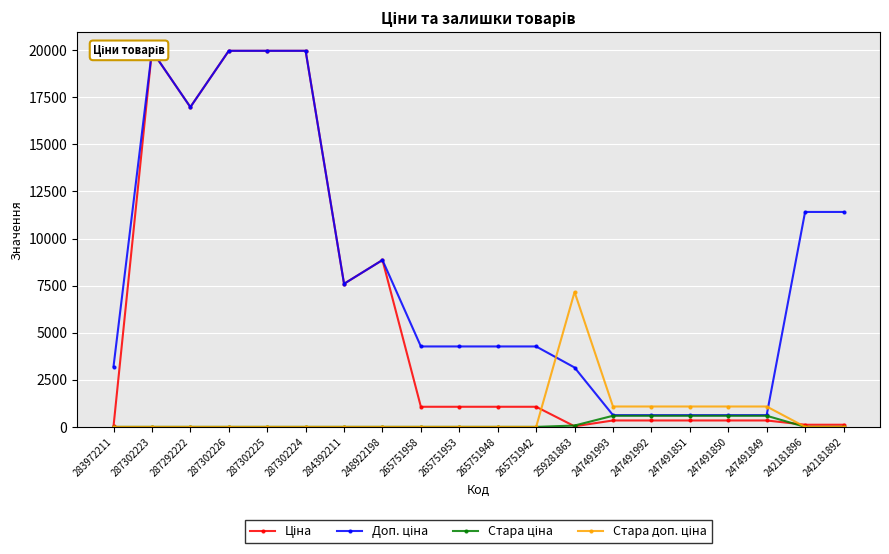

Rank the series at 287292222 from lowest to highest value.

Стара ціна, Стара доп. ціна, Ціна, Доп. ціна